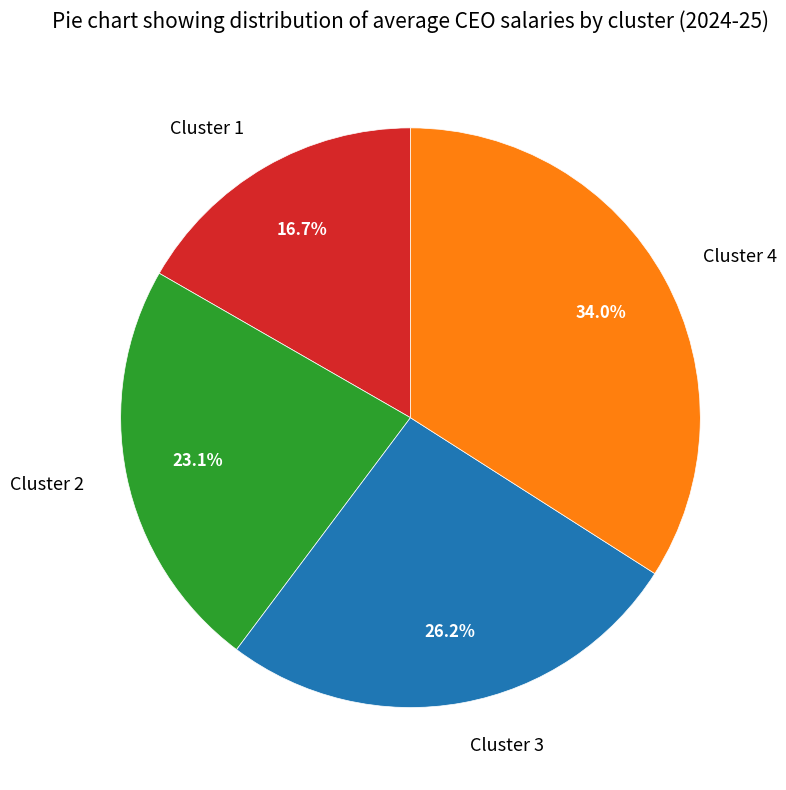

Is it true that Cluster 1 is 17% of the pie?

True